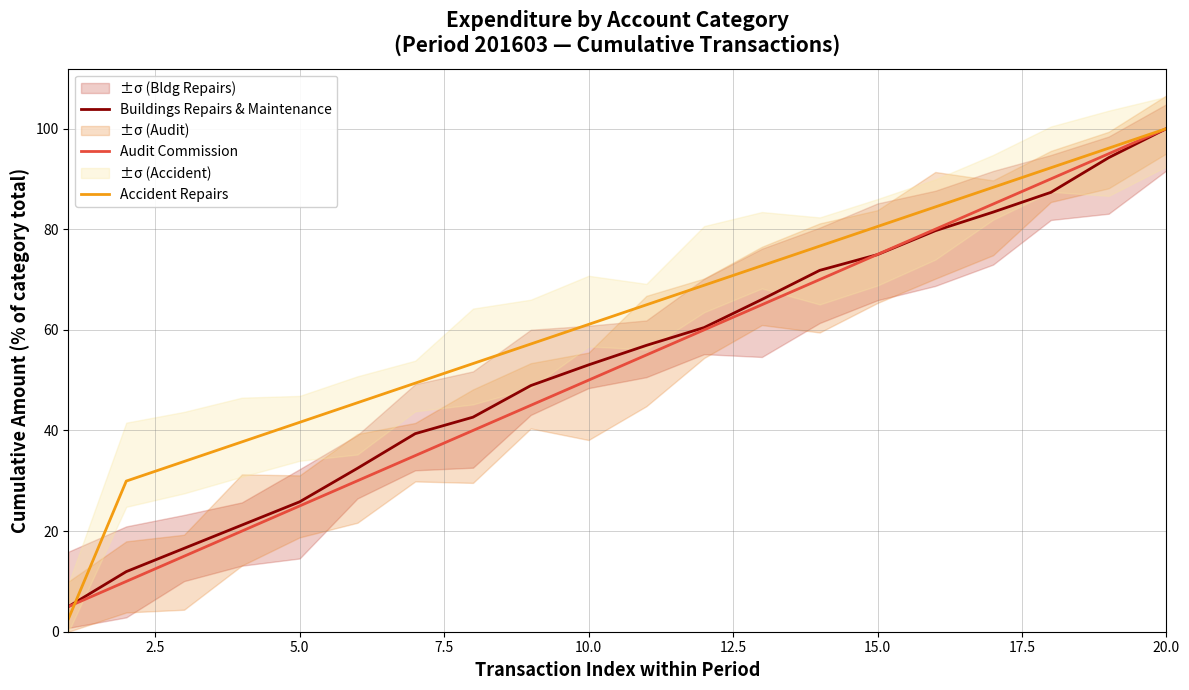

What is the maximum value for Audit Commission?

100.0